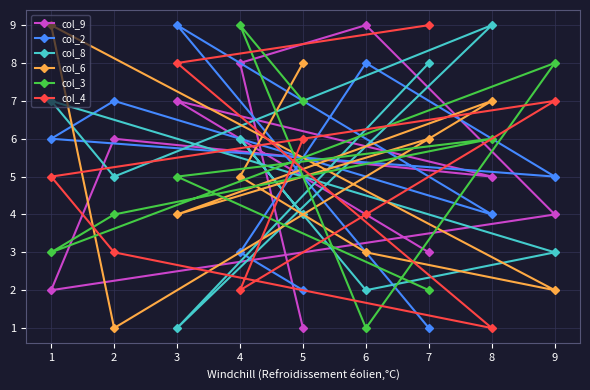

Between 1 and 2, which series saw the biggest shift?

col_6